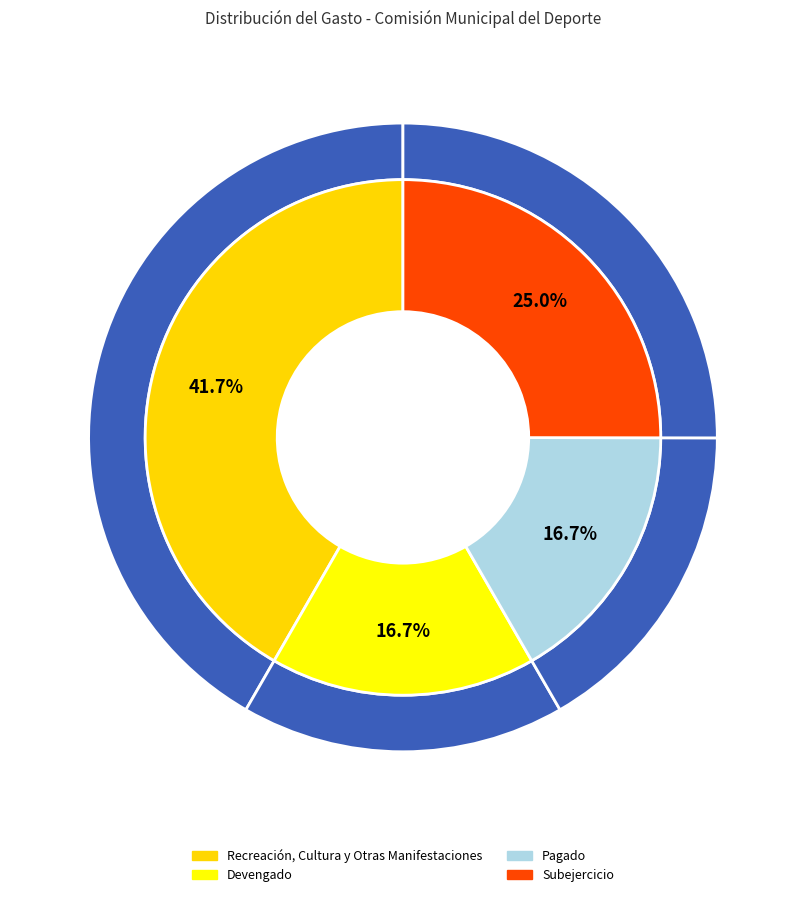

How many slices are in this pie chart?

4